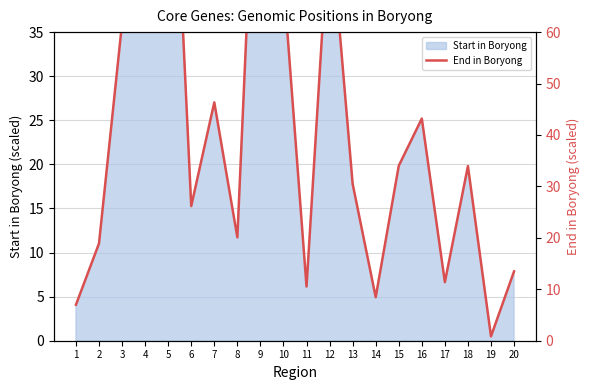

Reading left to right, what are all the values shown in this chart?

7.0	18.9	61.7	66.6	121.5	26.2	46.3	20.1	121.5	70.1	10.5	83.3	30.5	8.5	34.0	43.2	11.4	34.0	0.9	13.5